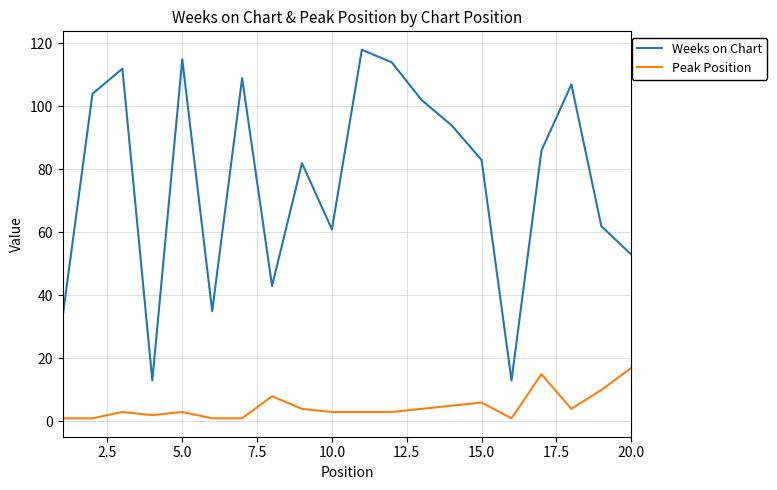

True or false: Peak Position and Weeks on Chart cross at least once.

False